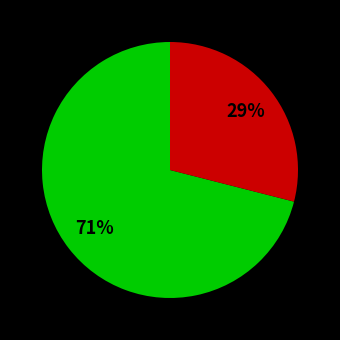

To the nearest percent, what is the difference between the largest and smallest slice percentages?

42%